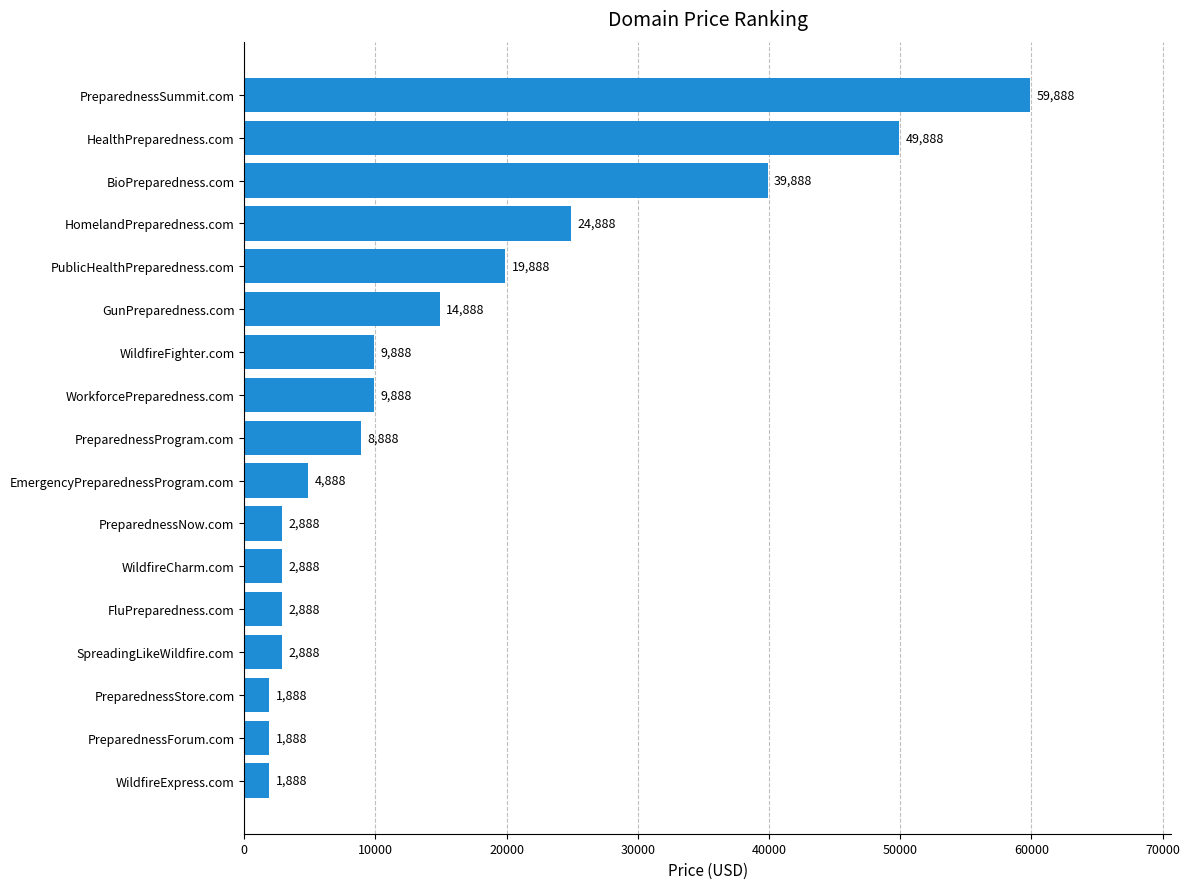

Which has a higher value, FluPreparedness.com or BioPreparedness.com?

BioPreparedness.com